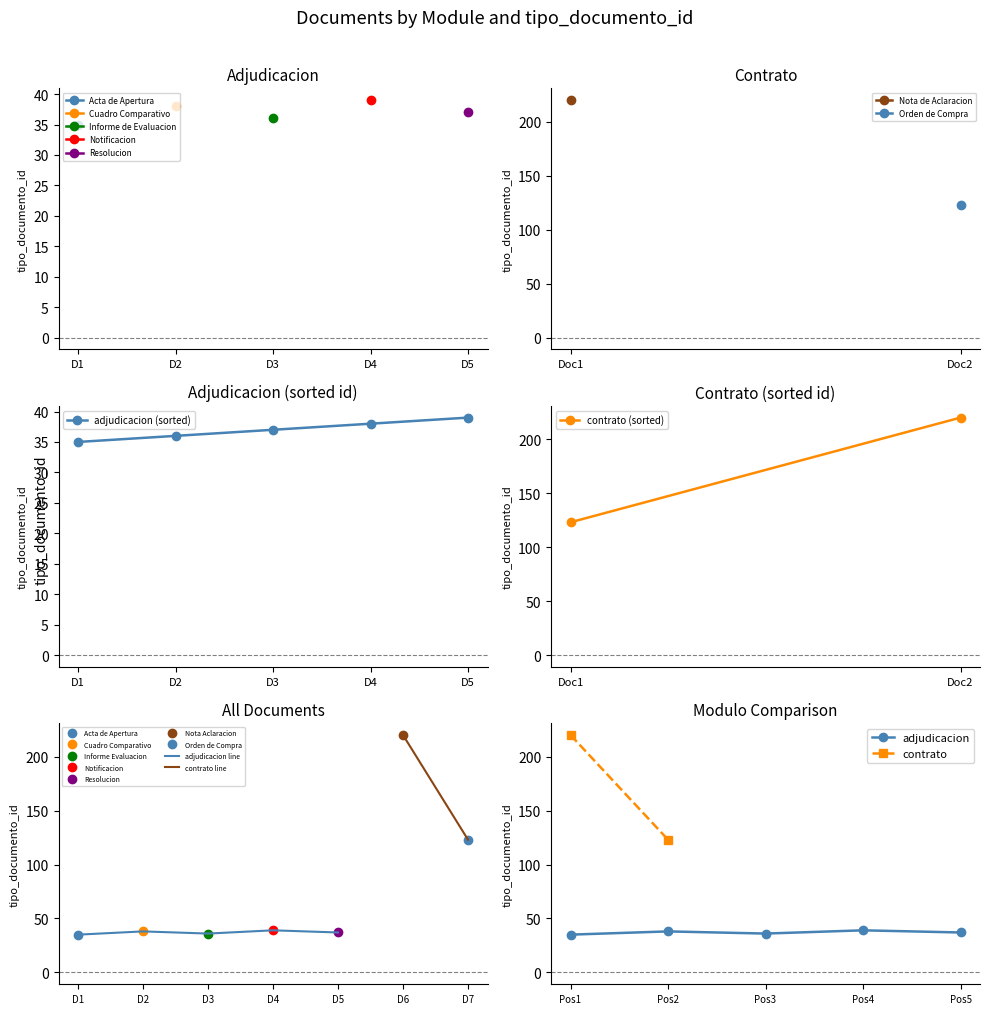

Reading right to left, transcribe all the data shown in this chart.

37	39	36	38	35